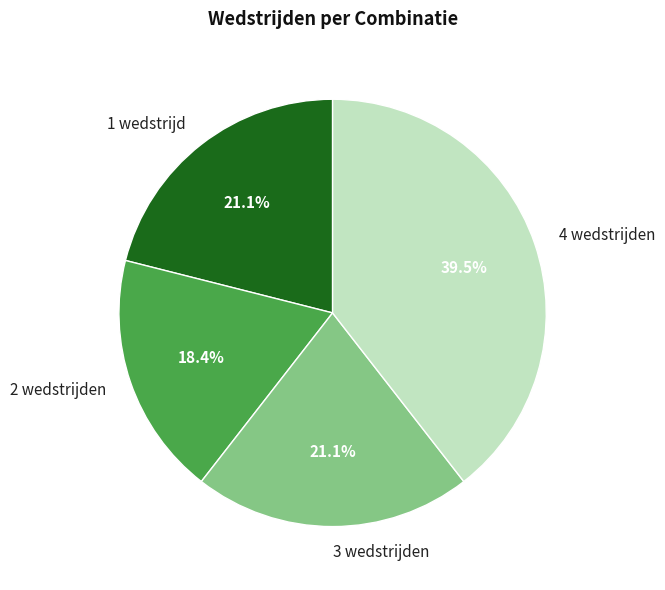

Which category has the biggest portion of the pie?

4 wedstrijden